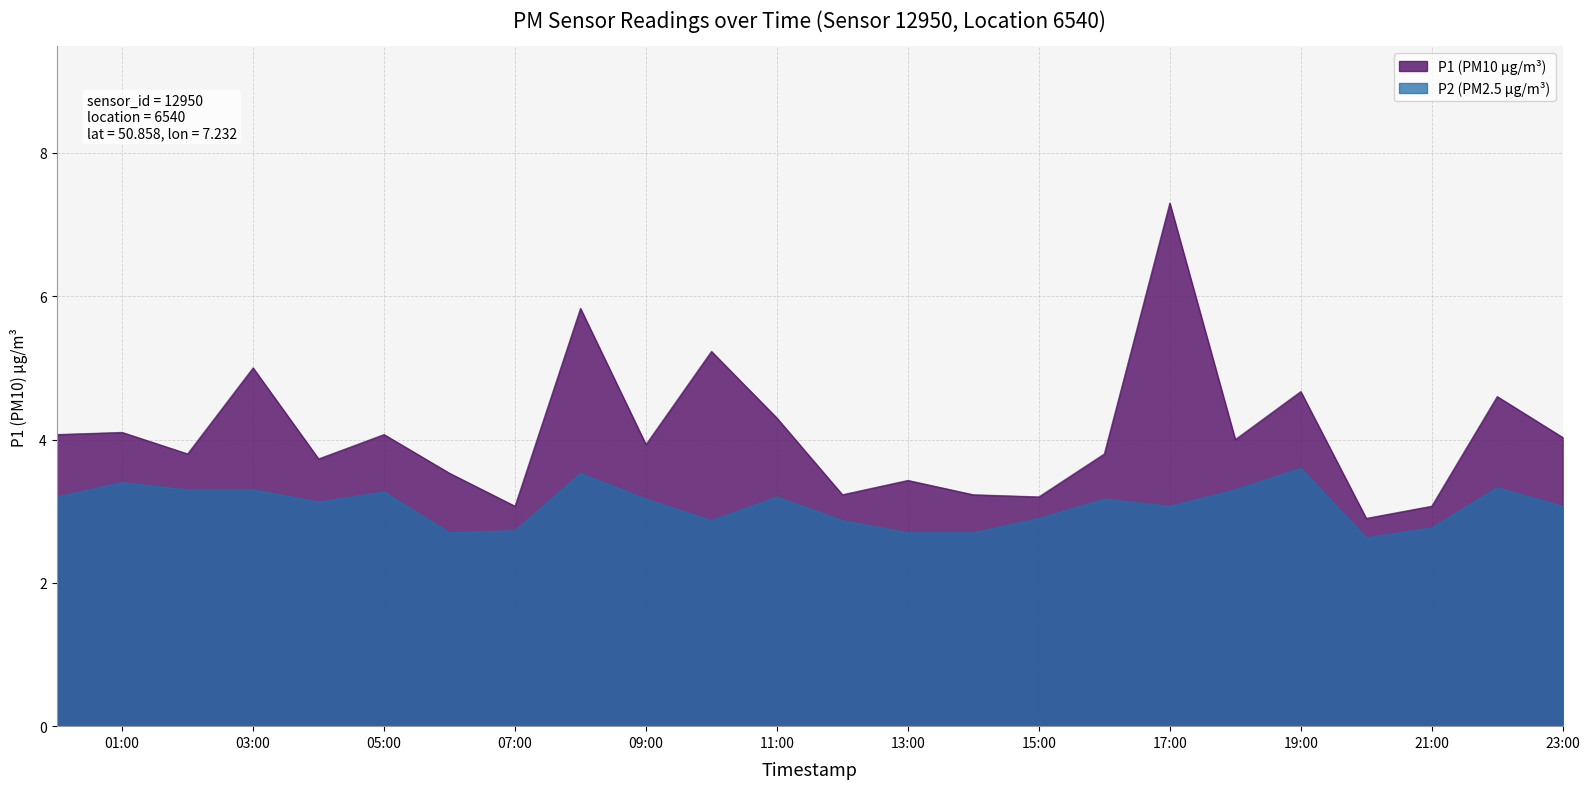

True or false: P1 and P2 intersect in this chart.

False